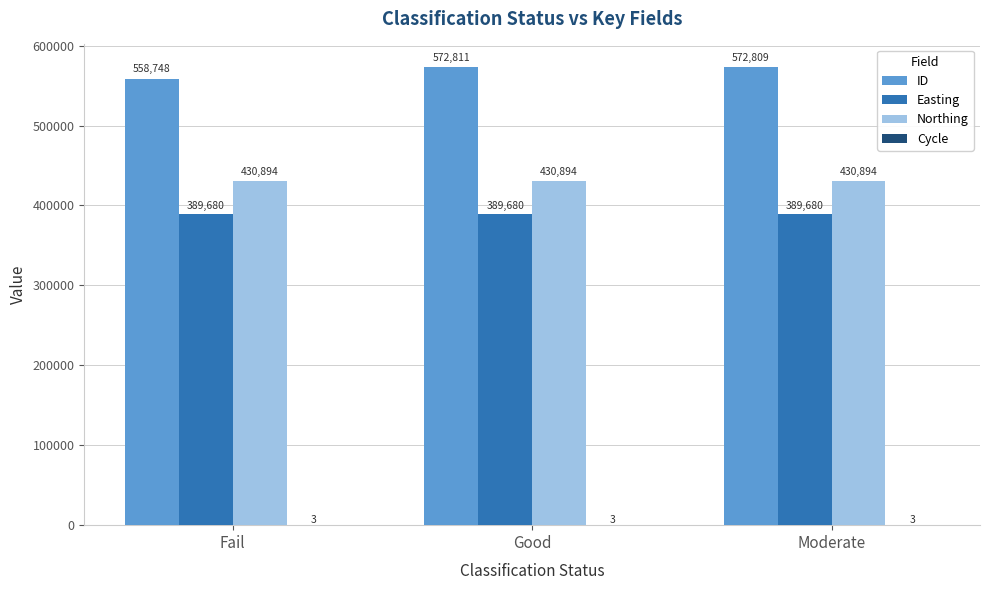

At which category is the sum across all series the highest?

Good